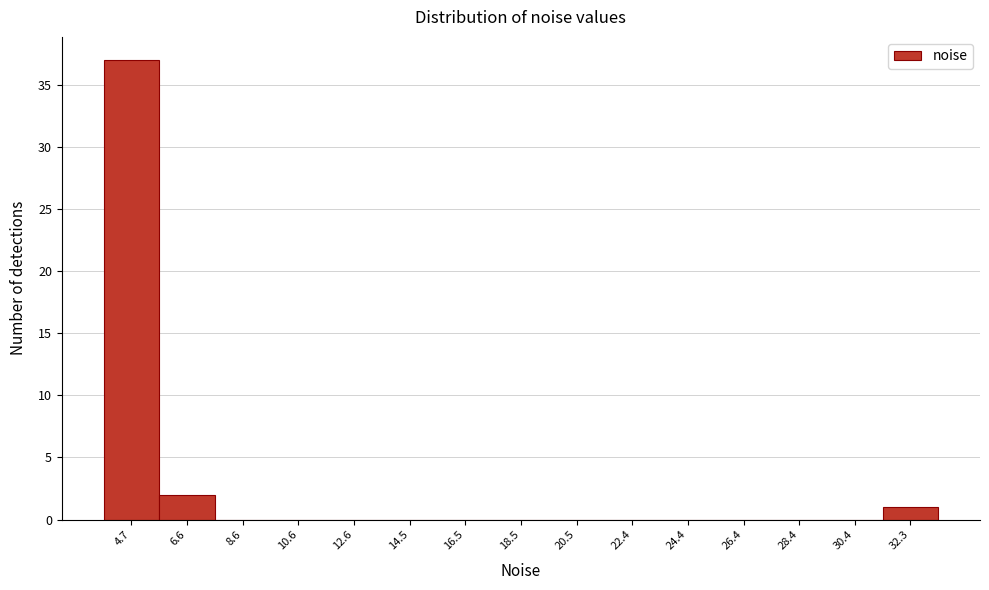

Reading left to right, transcribe all the data shown in this chart.

4.7=37	6.6=2	8.6=0	10.6=0	12.6=0	14.5=0	16.5=0	18.5=0	20.5=0	22.4=0	24.4=0	26.4=0	28.4=0	30.4=0	32.3=1